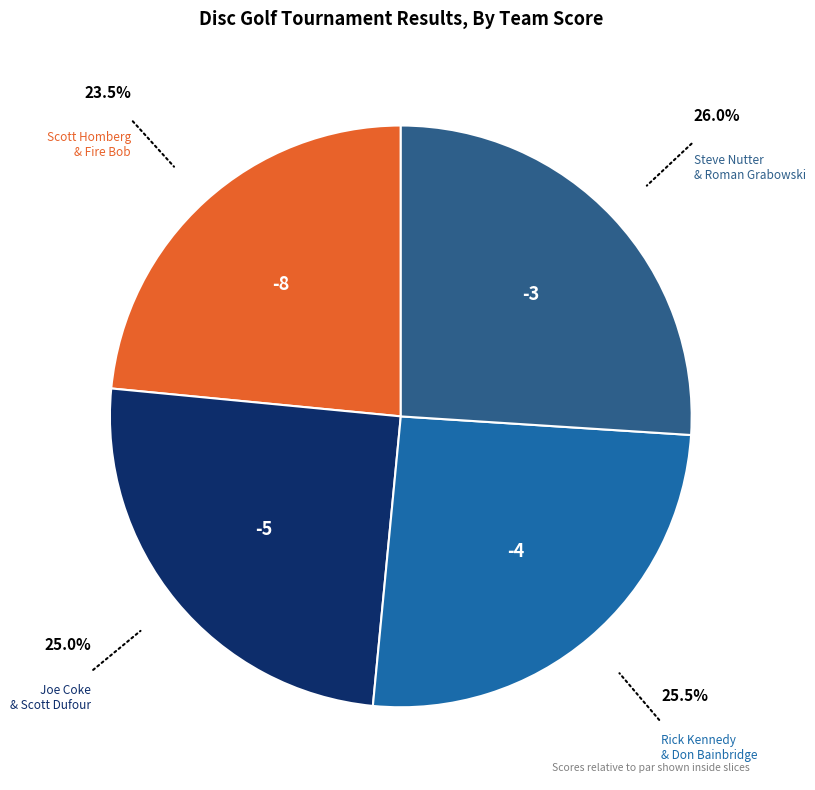

Does Rick Kennedy & Don Bainbridge represent more than half of the total?

No